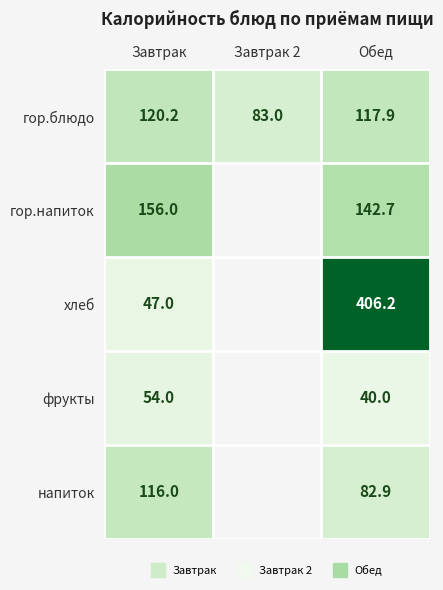

At how many categories does at least one series exceed 272?

1